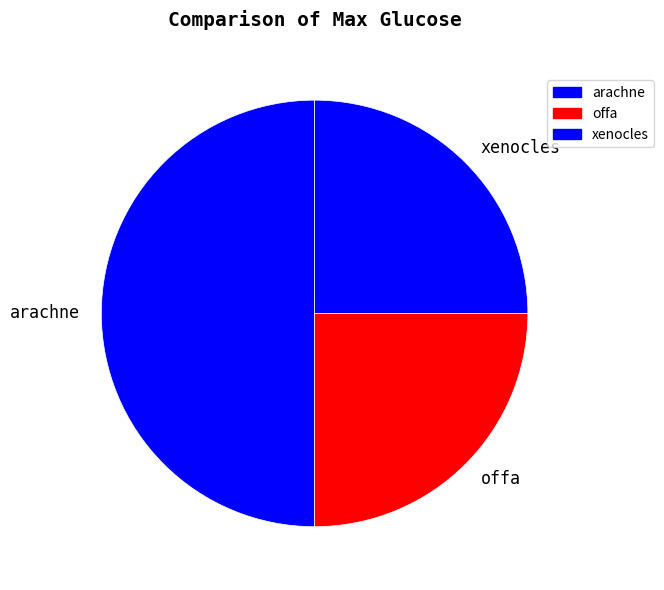

The xenocles slice represents 25% of the pie. True or false?

True